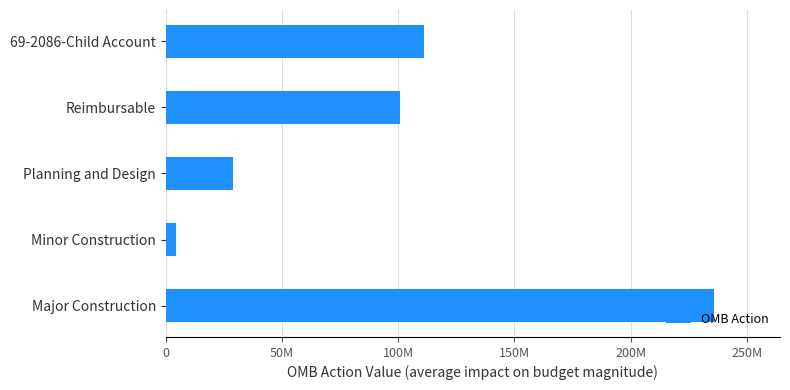

List the labels in order of value, largest first.

Major Construction, 69-2086-Child Account, Reimbursable, Planning and Design, Minor Construction